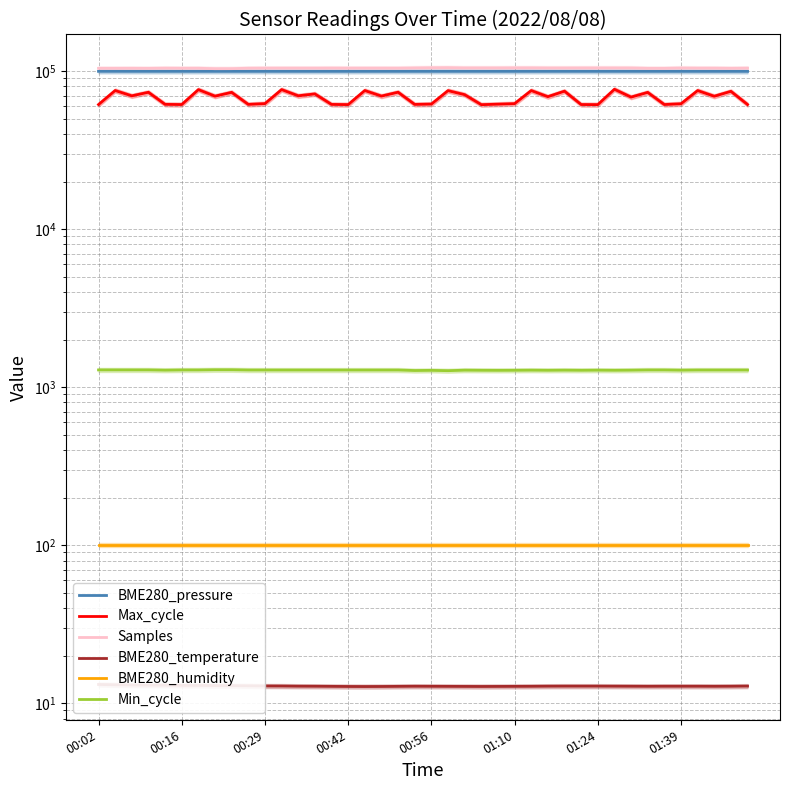

The value of BME280_pressure at 01:39 is 99501.7. True or false?

True